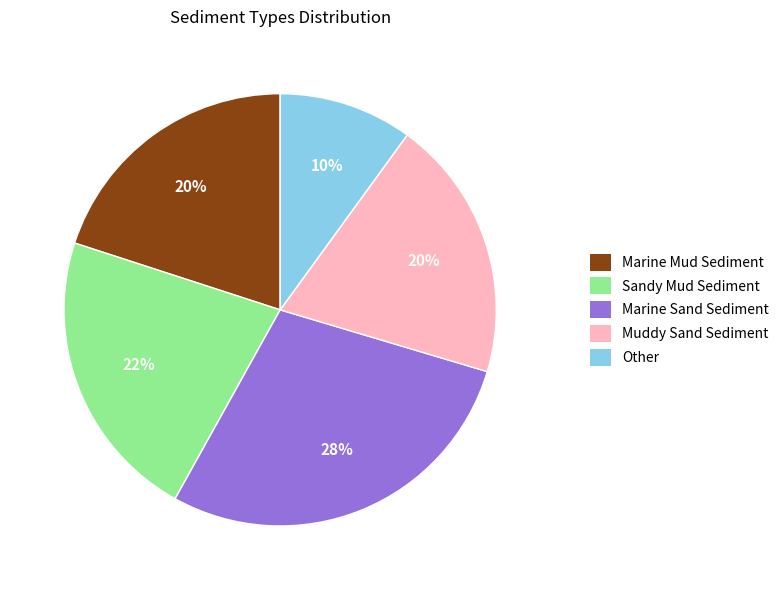

How many segments does this pie chart have?

5